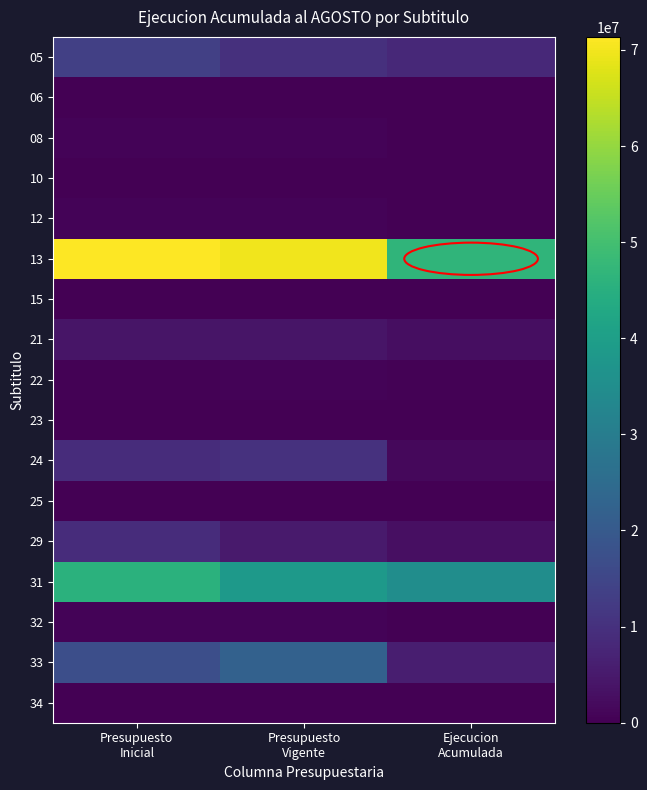

Which has a higher value, Presupuesto
Vigente or Presupuesto
Inicial?

Presupuesto
Inicial